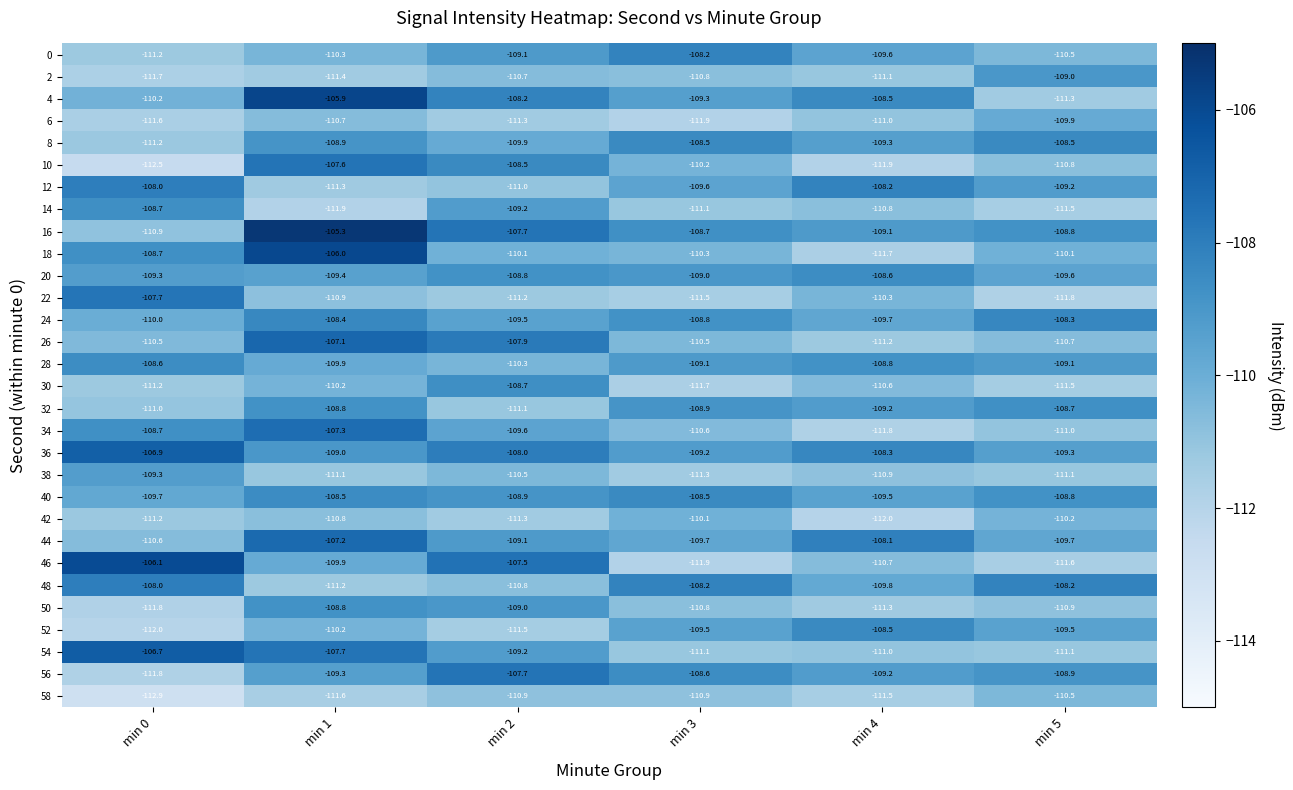

How many categories are shown in the chart?

6